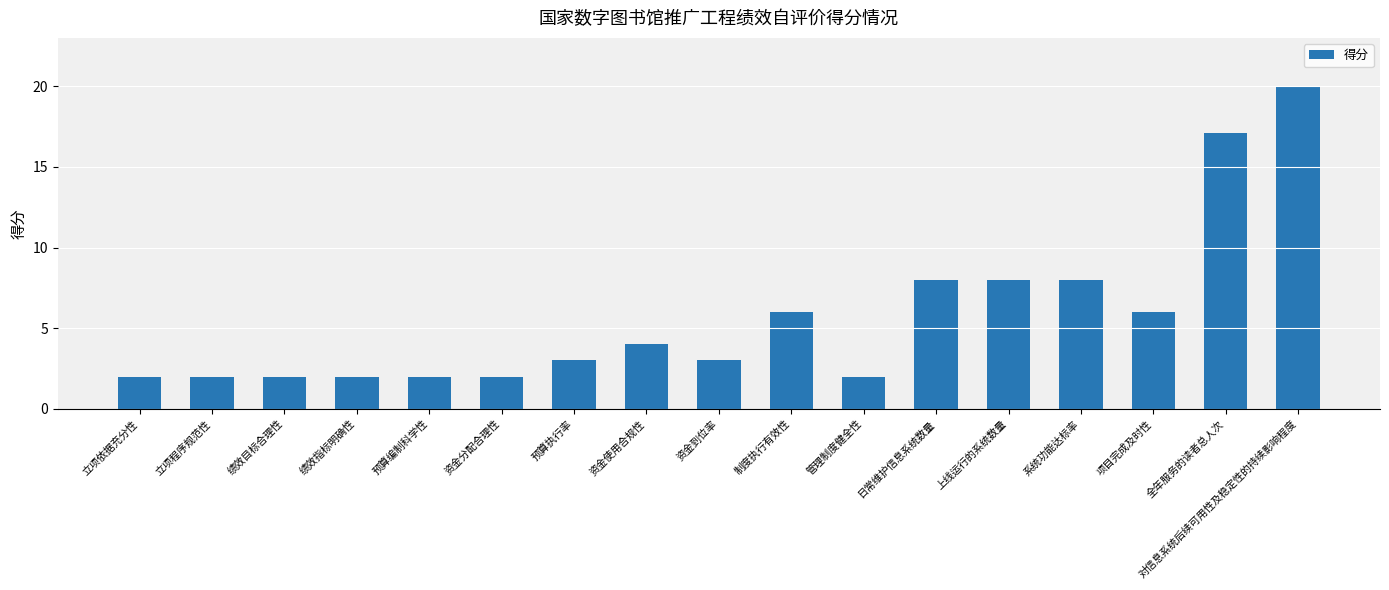

What is the approximate value at 立项依据充分性?

2.0